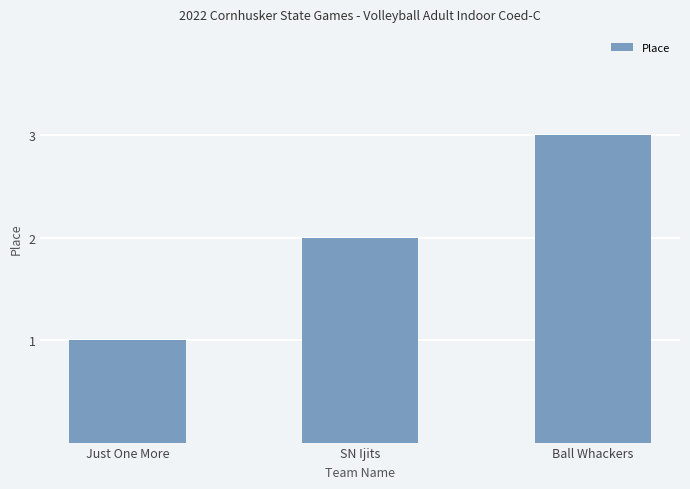

What is the approximate value at Ball Whackers?

3